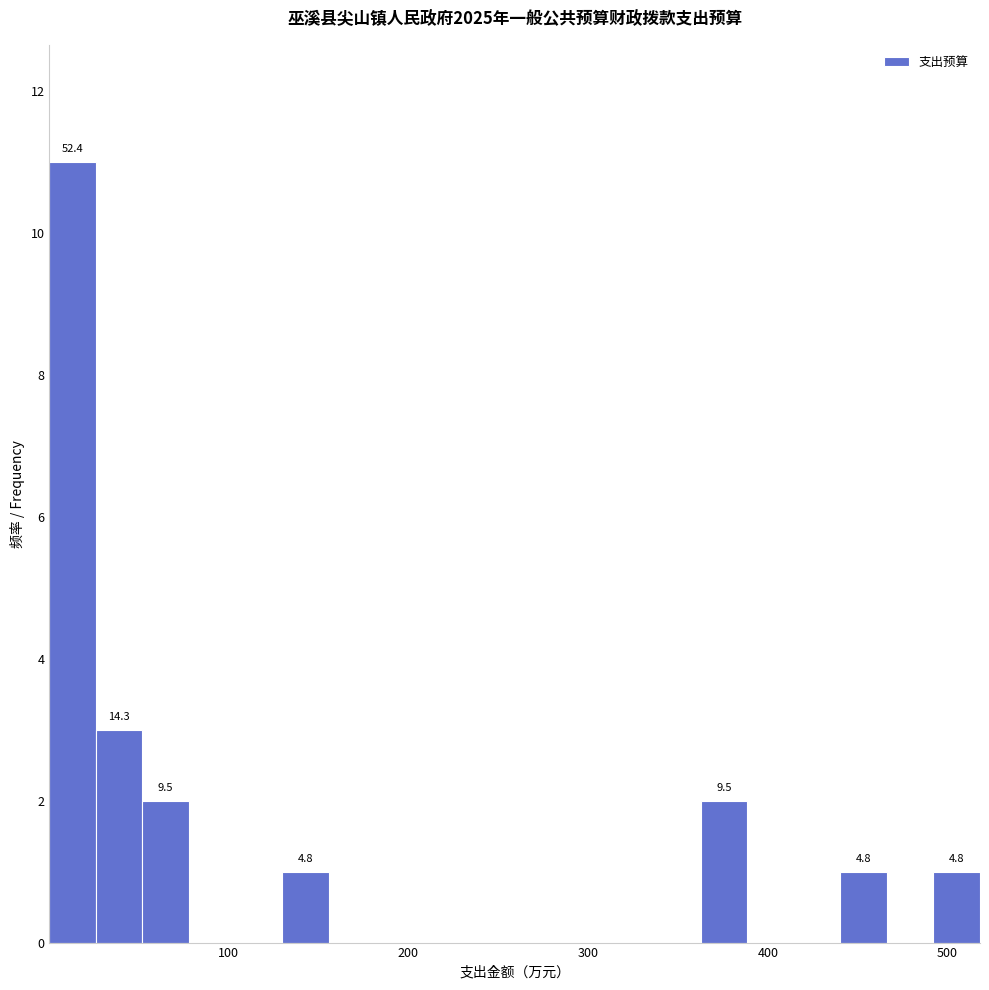

Around what value on the x-axis is the tallest bar? Give the approximate position of its centre, as read against the axis.

10